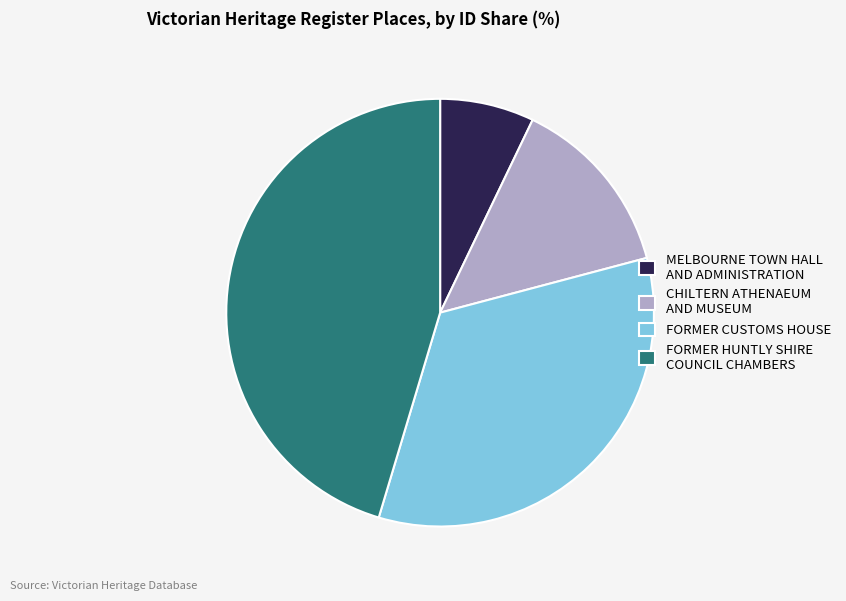

Which has a higher value, CHILTERN ATHENAEUM AND MUSEUM or MELBOURNE TOWN HALL AND ADMINISTRATION?

CHILTERN ATHENAEUM AND MUSEUM